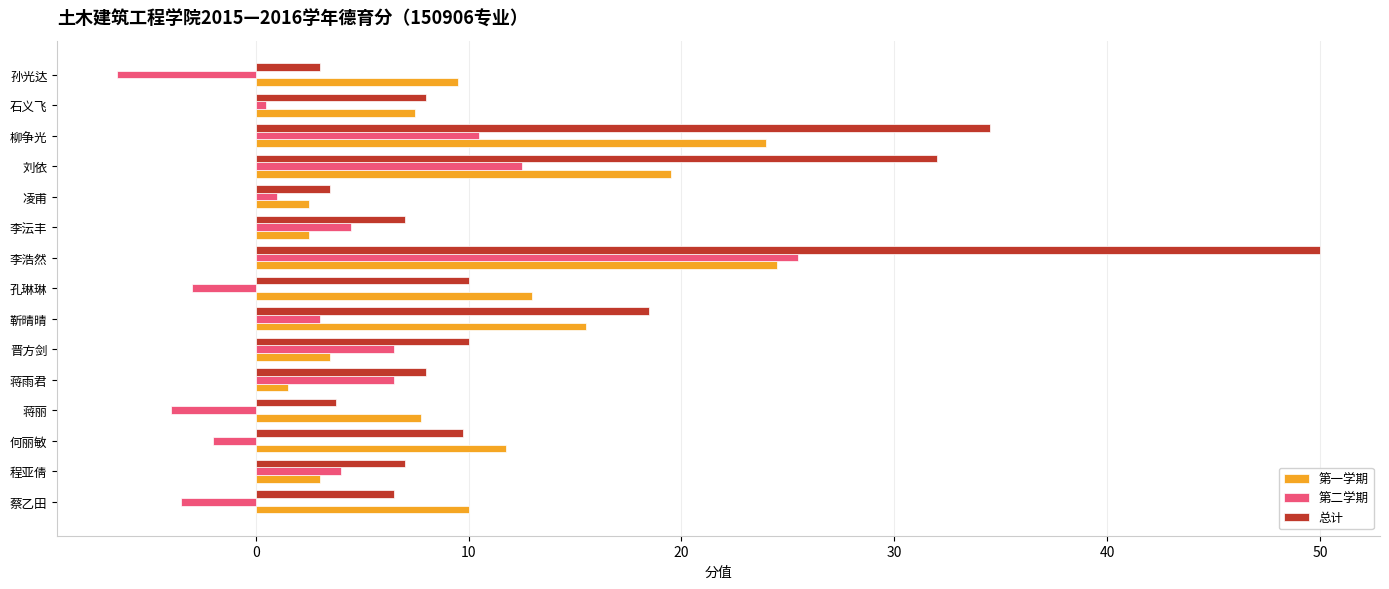

At 刘依, list the series in order from largest to smallest.

总计, 第一学期, 第二学期